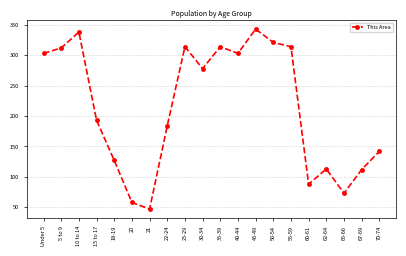

At which label does the data first exceed 278?

Under 5